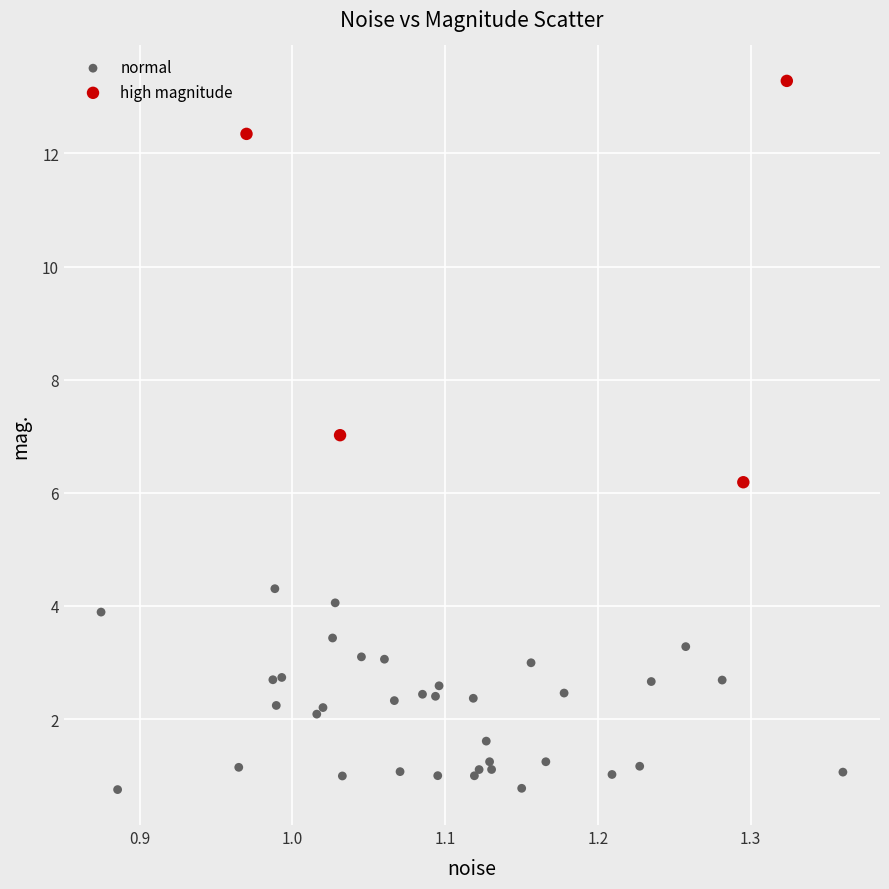

Which series reaches the minimum Y coordinate?

normal